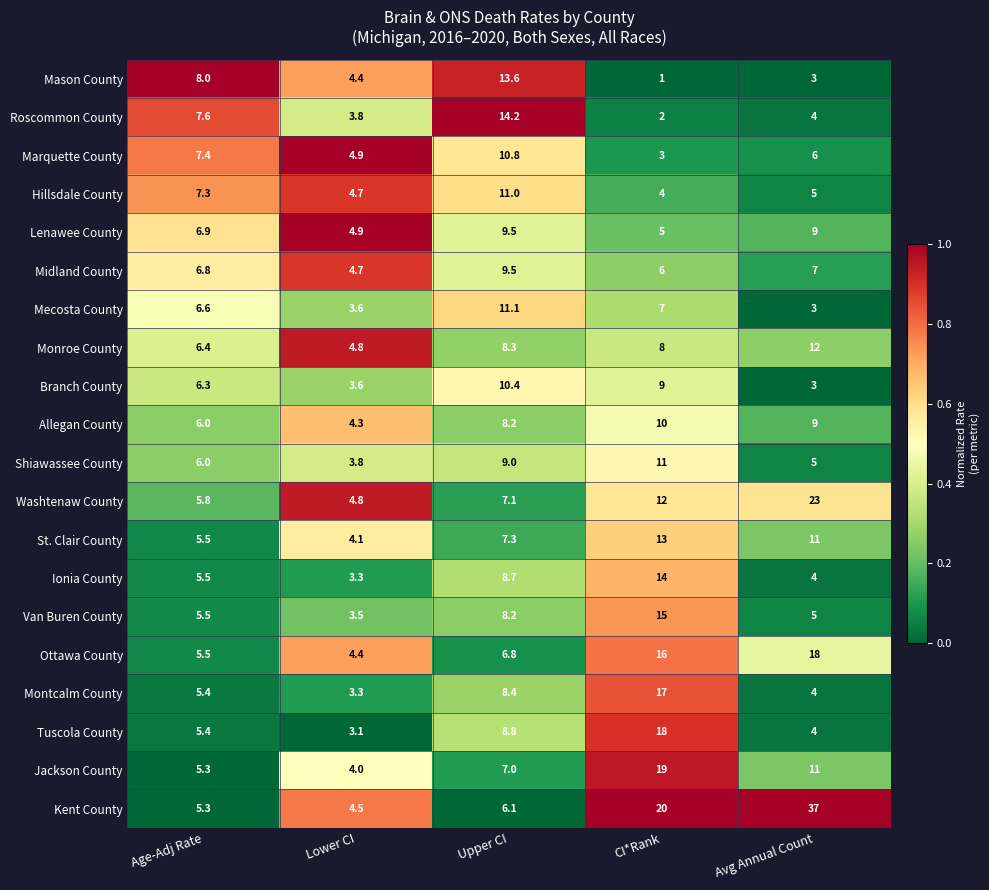

Which series has the widest spread of values?

Kent County